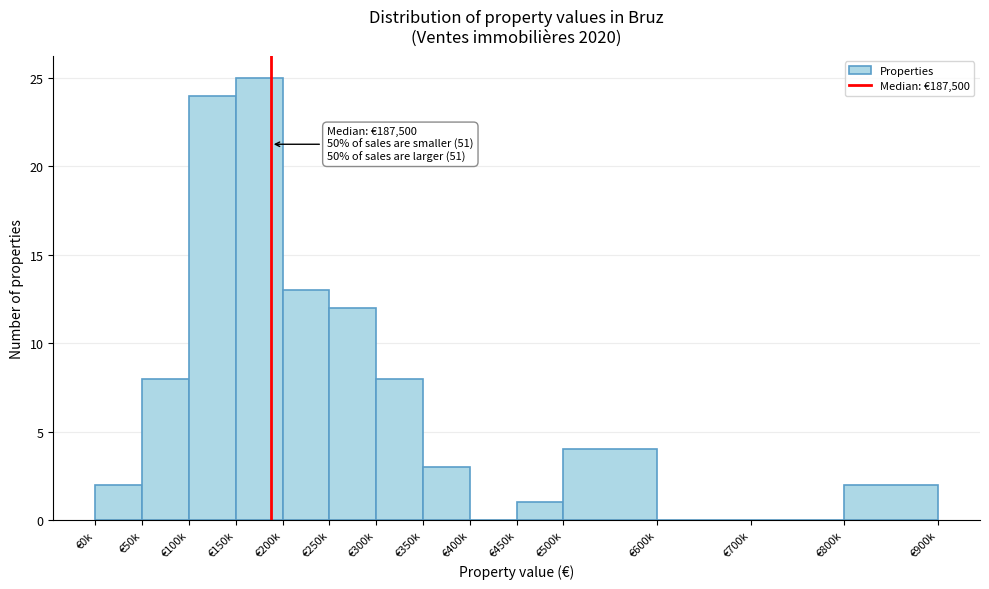

Reading right to left, transcribe all the data shown in this chart.

€800k=2	€700k=0	€600k=0	€500k=4	€450k=1	€400k=0	€350k=3	€300k=8	€250k=12	€200k=13	€150k=25	€100k=24	€50k=8	€0k=2